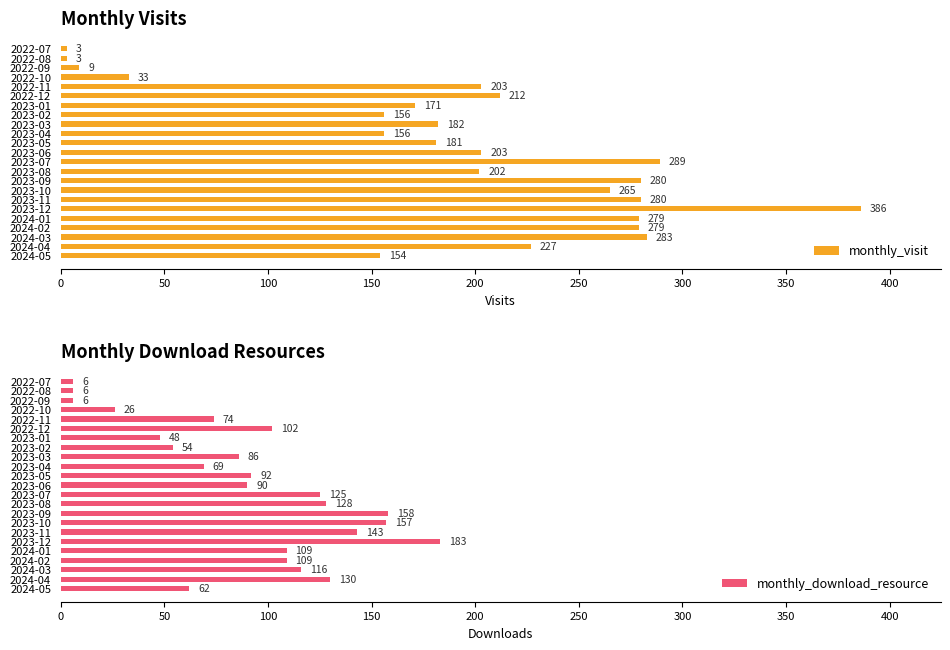

The monthly_visit series shows 358 at 2022-11. True or false?

False